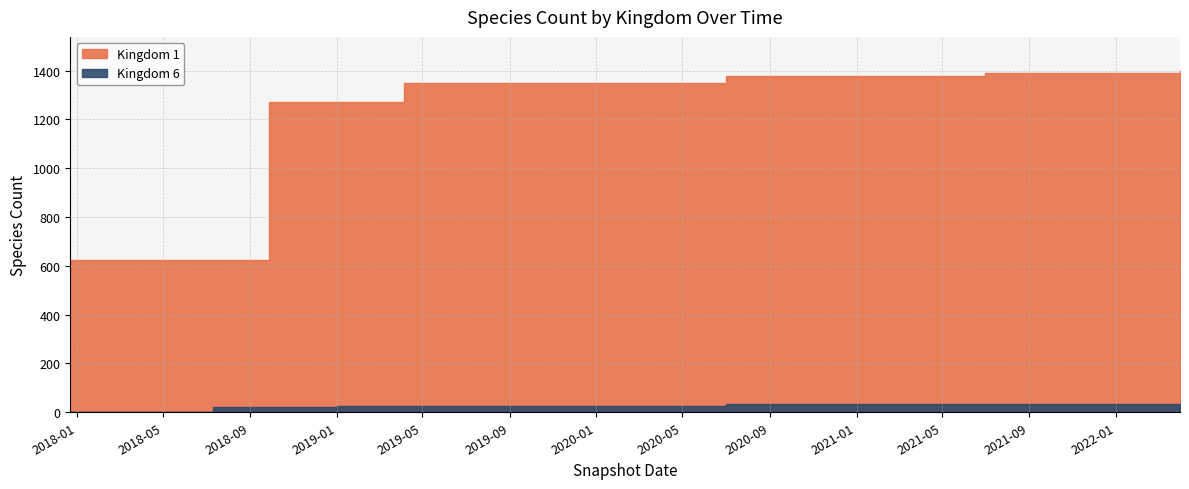

At how many categories does at least one series exceed 535?

18